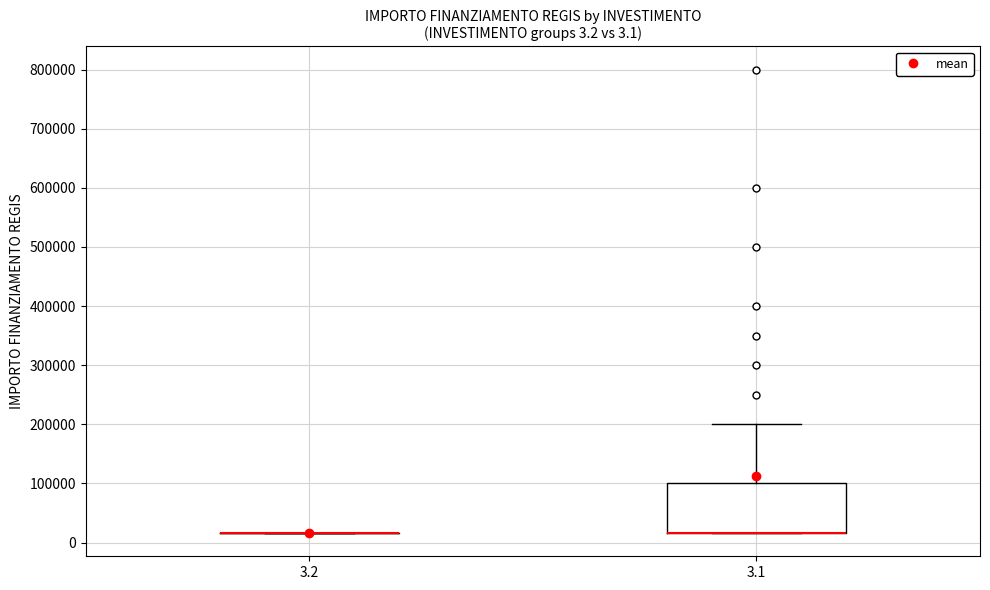

Comparing the boxes themselves (not the whiskers), which one is the tallest?

3.1